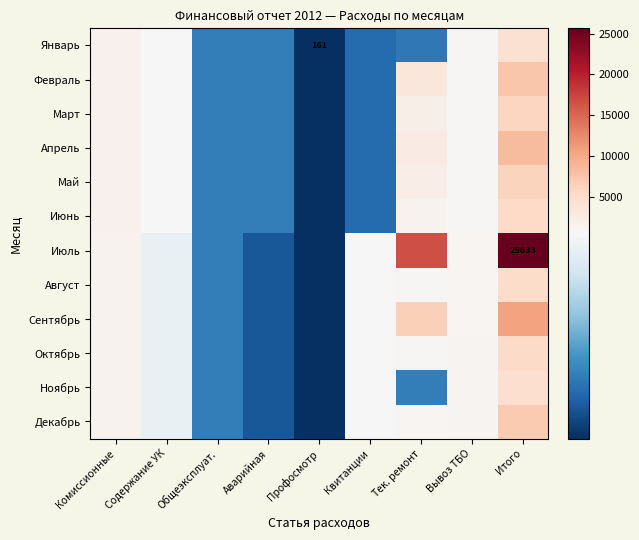

Where is Декабрь nearest to the value 3633?

Комиссионные